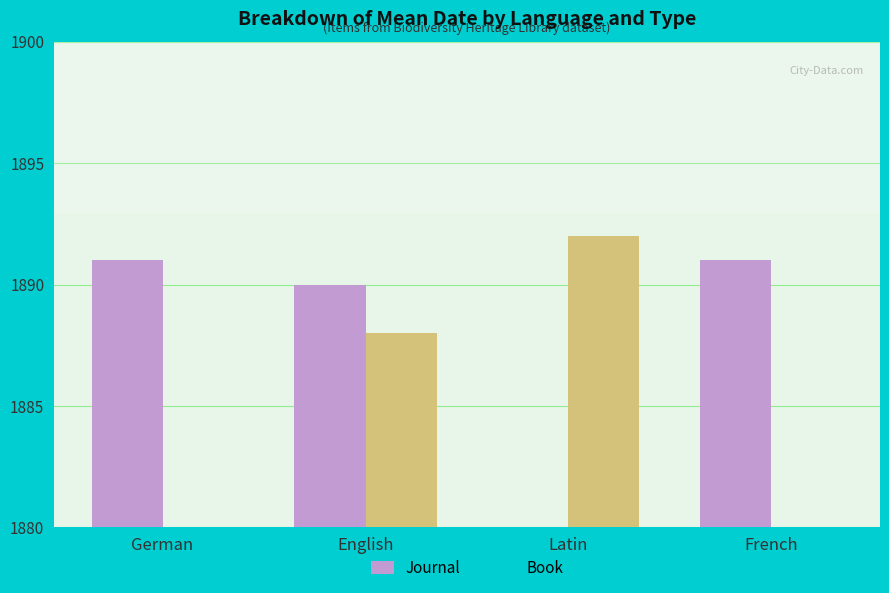

What is the value of the Journal bar at the 1st from the left?

1891